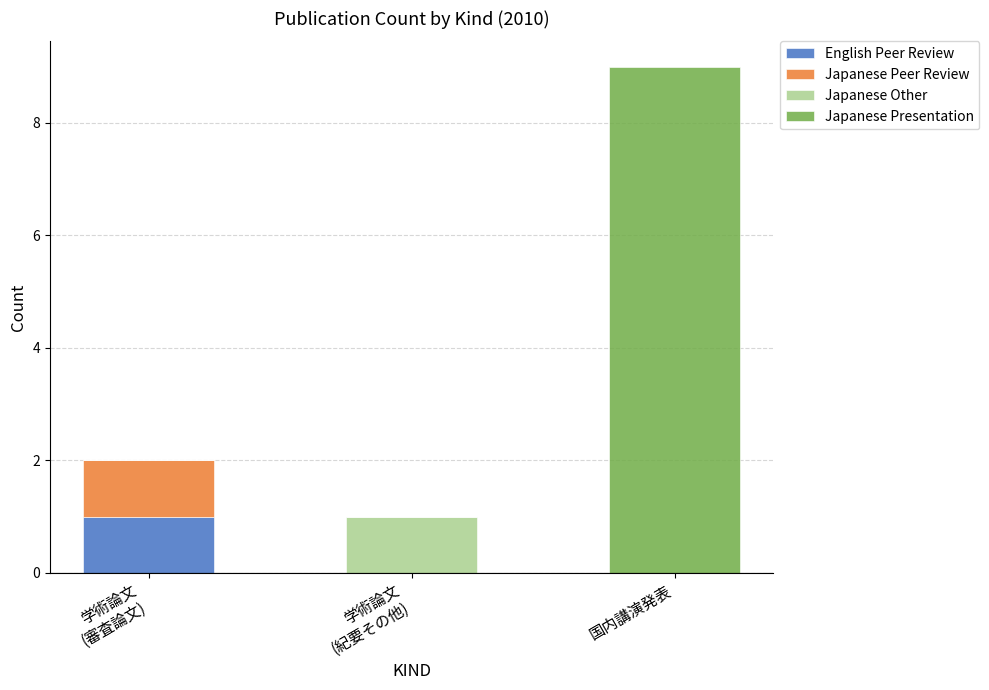

At which category is the sum across all series the highest?

国内講演発表